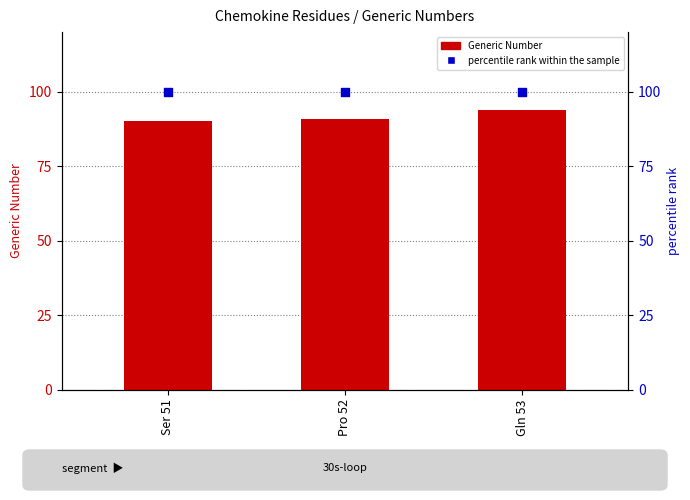

At how many categories does at least one series exceed 94?

3